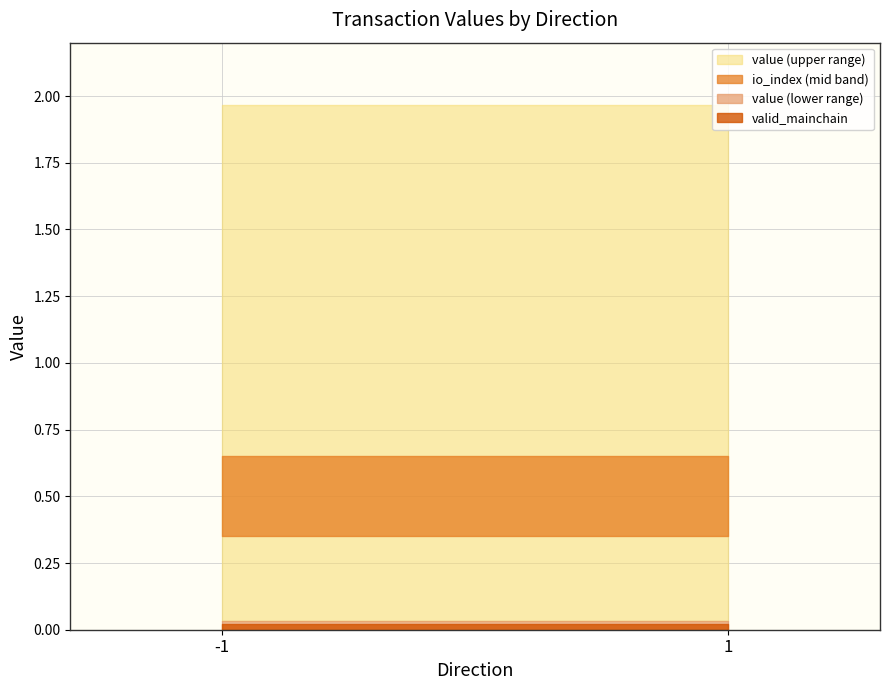

What is the difference between the maximum and minimum values in the io_index series?

1.0